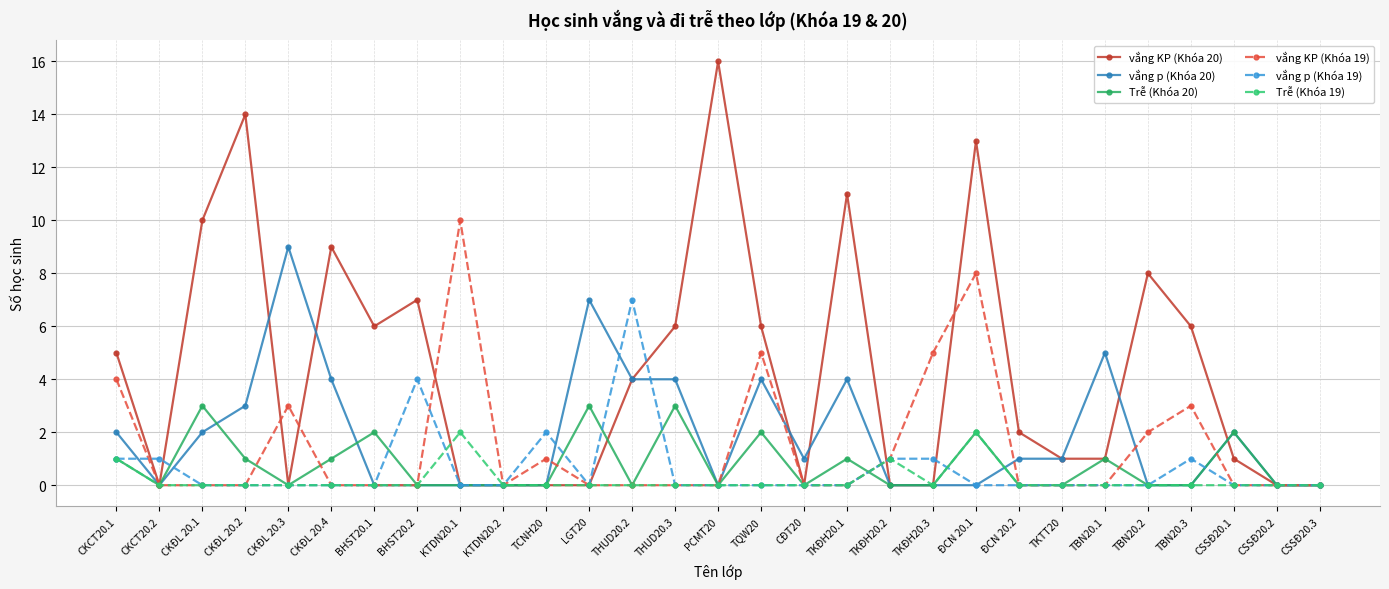

What are all the series names shown in the legend?

vắng KP (Khóa 20), vắng p (Khóa 20), Trễ (Khóa 20), vắng KP (Khóa 19), vắng p (Khóa 19), Trễ (Khóa 19)